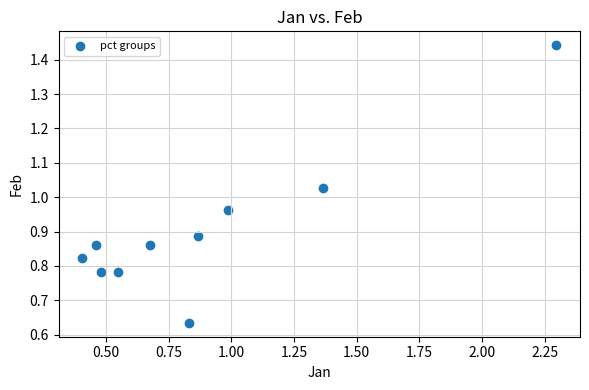

What is the range of X values (max minus min)?

1.9